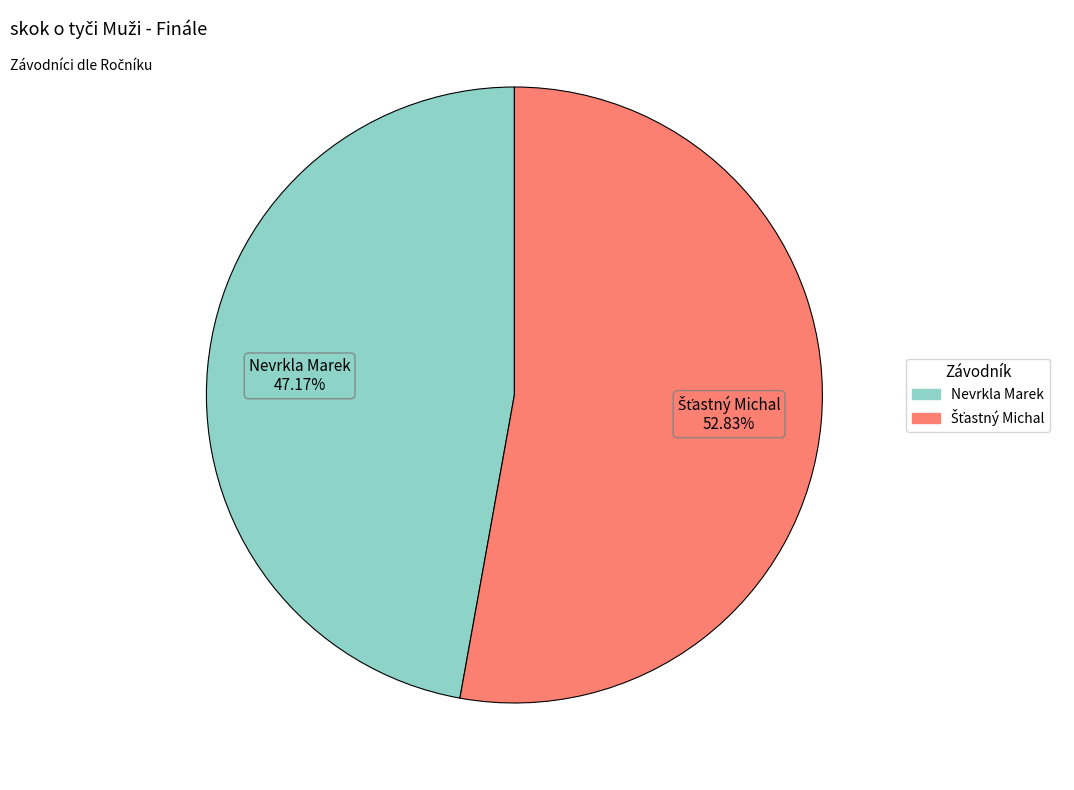

Does Nevrkla Marek represent more than half of the total?

No